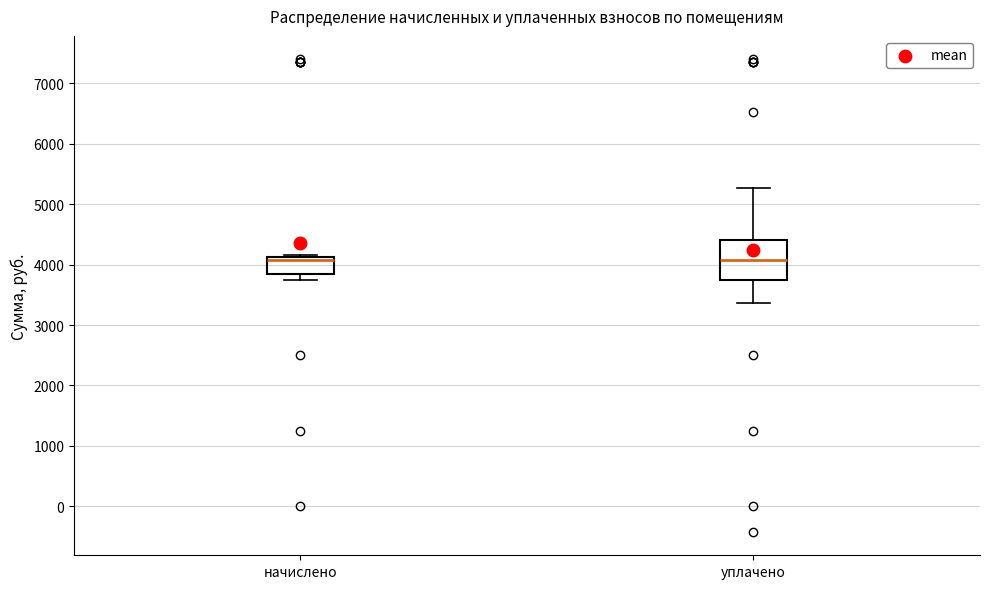

Comparing the boxes themselves (not the whiskers), which one is the tallest?

уплачено